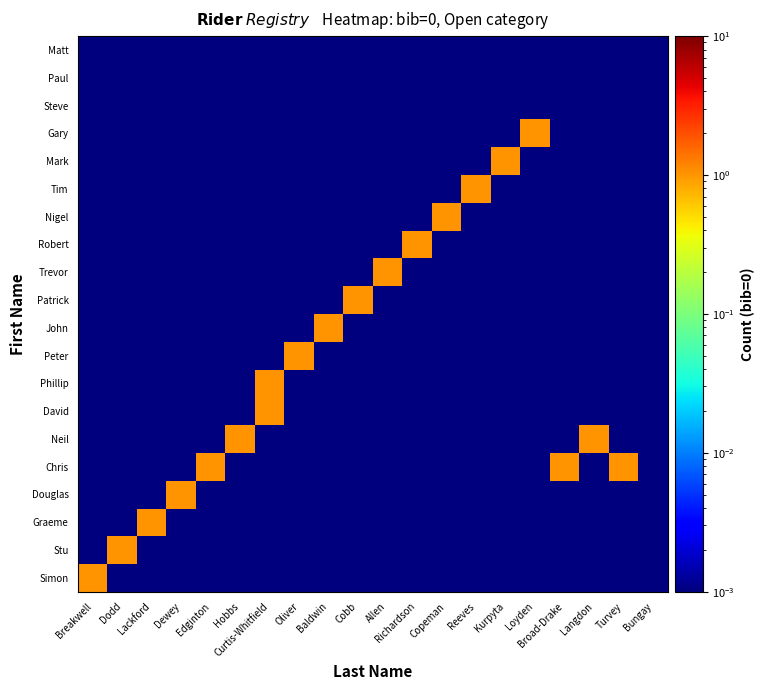

Reading left to right, transcribe all the data shown in this chart.

Simon: Breakwell=1.0	Dodd=0.0	Lackford=0.0	Dewey=0.0	Edginton=0.0	Hobbs=0.0	Curtis-Whitfield=0.0	Oliver=0.0	Baldwin=0.0	Cobb=0.0	Allen=0.0	Richardson=0.0	Copeman=0.0	Reeves=0.0	Kurpyta=0.0	Loyden=0.0	Broad-Drake=0.0	Langdon=0.0	Turvey=0.0	Bungay=0.0
Stu: Breakwell=0.0	Dodd=1.0	Lackford=0.0	Dewey=0.0	Edginton=0.0	Hobbs=0.0	Curtis-Whitfield=0.0	Oliver=0.0	Baldwin=0.0	Cobb=0.0	Allen=0.0	Richardson=0.0	Copeman=0.0	Reeves=0.0	Kurpyta=0.0	Loyden=0.0	Broad-Drake=0.0	Langdon=0.0	Turvey=0.0	Bungay=0.0
Graeme: Breakwell=0.0	Dodd=0.0	Lackford=1.0	Dewey=0.0	Edginton=0.0	Hobbs=0.0	Curtis-Whitfield=0.0	Oliver=0.0	Baldwin=0.0	Cobb=0.0	Allen=0.0	Richardson=0.0	Copeman=0.0	Reeves=0.0	Kurpyta=0.0	Loyden=0.0	Broad-Drake=0.0	Langdon=0.0	Turvey=0.0	Bungay=0.0
Douglas: Breakwell=0.0	Dodd=0.0	Lackford=0.0	Dewey=1.0	Edginton=0.0	Hobbs=0.0	Curtis-Whitfield=0.0	Oliver=0.0	Baldwin=0.0	Cobb=0.0	Allen=0.0	Richardson=0.0	Copeman=0.0	Reeves=0.0	Kurpyta=0.0	Loyden=0.0	Broad-Drake=0.0	Langdon=0.0	Turvey=0.0	Bungay=0.0
Chris: Breakwell=0.0	Dodd=0.0	Lackford=0.0	Dewey=0.0	Edginton=1.0	Hobbs=0.0	Curtis-Whitfield=0.0	Oliver=0.0	Baldwin=0.0	Cobb=0.0	Allen=0.0	Richardson=0.0	Copeman=0.0	Reeves=0.0	Kurpyta=0.0	Loyden=0.0	Broad-Drake=1.0	Langdon=0.0	Turvey=1.0	Bungay=0.0
Neil: Breakwell=0.0	Dodd=0.0	Lackford=0.0	Dewey=0.0	Edginton=0.0	Hobbs=1.0	Curtis-Whitfield=0.0	Oliver=0.0	Baldwin=0.0	Cobb=0.0	Allen=0.0	Richardson=0.0	Copeman=0.0	Reeves=0.0	Kurpyta=0.0	Loyden=0.0	Broad-Drake=0.0	Langdon=1.0	Turvey=0.0	Bungay=0.0
David: Breakwell=0.0	Dodd=0.0	Lackford=0.0	Dewey=0.0	Edginton=0.0	Hobbs=0.0	Curtis-Whitfield=1.0	Oliver=0.0	Baldwin=0.0	Cobb=0.0	Allen=0.0	Richardson=0.0	Copeman=0.0	Reeves=0.0	Kurpyta=0.0	Loyden=0.0	Broad-Drake=0.0	Langdon=0.0	Turvey=0.0	Bungay=0.0
Phillip: Breakwell=0.0	Dodd=0.0	Lackford=0.0	Dewey=0.0	Edginton=0.0	Hobbs=0.0	Curtis-Whitfield=1.0	Oliver=0.0	Baldwin=0.0	Cobb=0.0	Allen=0.0	Richardson=0.0	Copeman=0.0	Reeves=0.0	Kurpyta=0.0	Loyden=0.0	Broad-Drake=0.0	Langdon=0.0	Turvey=0.0	Bungay=0.0
Peter: Breakwell=0.0	Dodd=0.0	Lackford=0.0	Dewey=0.0	Edginton=0.0	Hobbs=0.0	Curtis-Whitfield=0.0	Oliver=1.0	Baldwin=0.0	Cobb=0.0	Allen=0.0	Richardson=0.0	Copeman=0.0	Reeves=0.0	Kurpyta=0.0	Loyden=0.0	Broad-Drake=0.0	Langdon=0.0	Turvey=0.0	Bungay=0.0
John: Breakwell=0.0	Dodd=0.0	Lackford=0.0	Dewey=0.0	Edginton=0.0	Hobbs=0.0	Curtis-Whitfield=0.0	Oliver=0.0	Baldwin=1.0	Cobb=0.0	Allen=0.0	Richardson=0.0	Copeman=0.0	Reeves=0.0	Kurpyta=0.0	Loyden=0.0	Broad-Drake=0.0	Langdon=0.0	Turvey=0.0	Bungay=0.0
Patrick: Breakwell=0.0	Dodd=0.0	Lackford=0.0	Dewey=0.0	Edginton=0.0	Hobbs=0.0	Curtis-Whitfield=0.0	Oliver=0.0	Baldwin=0.0	Cobb=1.0	Allen=0.0	Richardson=0.0	Copeman=0.0	Reeves=0.0	Kurpyta=0.0	Loyden=0.0	Broad-Drake=0.0	Langdon=0.0	Turvey=0.0	Bungay=0.0
Trevor: Breakwell=0.0	Dodd=0.0	Lackford=0.0	Dewey=0.0	Edginton=0.0	Hobbs=0.0	Curtis-Whitfield=0.0	Oliver=0.0	Baldwin=0.0	Cobb=0.0	Allen=1.0	Richardson=0.0	Copeman=0.0	Reeves=0.0	Kurpyta=0.0	Loyden=0.0	Broad-Drake=0.0	Langdon=0.0	Turvey=0.0	Bungay=0.0
Robert: Breakwell=0.0	Dodd=0.0	Lackford=0.0	Dewey=0.0	Edginton=0.0	Hobbs=0.0	Curtis-Whitfield=0.0	Oliver=0.0	Baldwin=0.0	Cobb=0.0	Allen=0.0	Richardson=1.0	Copeman=0.0	Reeves=0.0	Kurpyta=0.0	Loyden=0.0	Broad-Drake=0.0	Langdon=0.0	Turvey=0.0	Bungay=0.0
Nigel: Breakwell=0.0	Dodd=0.0	Lackford=0.0	Dewey=0.0	Edginton=0.0	Hobbs=0.0	Curtis-Whitfield=0.0	Oliver=0.0	Baldwin=0.0	Cobb=0.0	Allen=0.0	Richardson=0.0	Copeman=1.0	Reeves=0.0	Kurpyta=0.0	Loyden=0.0	Broad-Drake=0.0	Langdon=0.0	Turvey=0.0	Bungay=0.0
Tim: Breakwell=0.0	Dodd=0.0	Lackford=0.0	Dewey=0.0	Edginton=0.0	Hobbs=0.0	Curtis-Whitfield=0.0	Oliver=0.0	Baldwin=0.0	Cobb=0.0	Allen=0.0	Richardson=0.0	Copeman=0.0	Reeves=1.0	Kurpyta=0.0	Loyden=0.0	Broad-Drake=0.0	Langdon=0.0	Turvey=0.0	Bungay=0.0
Mark: Breakwell=0.0	Dodd=0.0	Lackford=0.0	Dewey=0.0	Edginton=0.0	Hobbs=0.0	Curtis-Whitfield=0.0	Oliver=0.0	Baldwin=0.0	Cobb=0.0	Allen=0.0	Richardson=0.0	Copeman=0.0	Reeves=0.0	Kurpyta=1.0	Loyden=0.0	Broad-Drake=0.0	Langdon=0.0	Turvey=0.0	Bungay=0.0
Gary: Breakwell=0.0	Dodd=0.0	Lackford=0.0	Dewey=0.0	Edginton=0.0	Hobbs=0.0	Curtis-Whitfield=0.0	Oliver=0.0	Baldwin=0.0	Cobb=0.0	Allen=0.0	Richardson=0.0	Copeman=0.0	Reeves=0.0	Kurpyta=0.0	Loyden=1.0	Broad-Drake=0.0	Langdon=0.0	Turvey=0.0	Bungay=0.0
Steve: Breakwell=0.0	Dodd=0.0	Lackford=0.0	Dewey=0.0	Edginton=0.0	Hobbs=0.0	Curtis-Whitfield=0.0	Oliver=0.0	Baldwin=0.0	Cobb=0.0	Allen=0.0	Richardson=0.0	Copeman=0.0	Reeves=0.0	Kurpyta=0.0	Loyden=0.0	Broad-Drake=0.0	Langdon=0.0	Turvey=0.0	Bungay=0.0
Paul: Breakwell=0.0	Dodd=0.0	Lackford=0.0	Dewey=0.0	Edginton=0.0	Hobbs=0.0	Curtis-Whitfield=0.0	Oliver=0.0	Baldwin=0.0	Cobb=0.0	Allen=0.0	Richardson=0.0	Copeman=0.0	Reeves=0.0	Kurpyta=0.0	Loyden=0.0	Broad-Drake=0.0	Langdon=0.0	Turvey=0.0	Bungay=0.0
Matt: Breakwell=0.0	Dodd=0.0	Lackford=0.0	Dewey=0.0	Edginton=0.0	Hobbs=0.0	Curtis-Whitfield=0.0	Oliver=0.0	Baldwin=0.0	Cobb=0.0	Allen=0.0	Richardson=0.0	Copeman=0.0	Reeves=0.0	Kurpyta=0.0	Loyden=0.0	Broad-Drake=0.0	Langdon=0.0	Turvey=0.0	Bungay=0.0